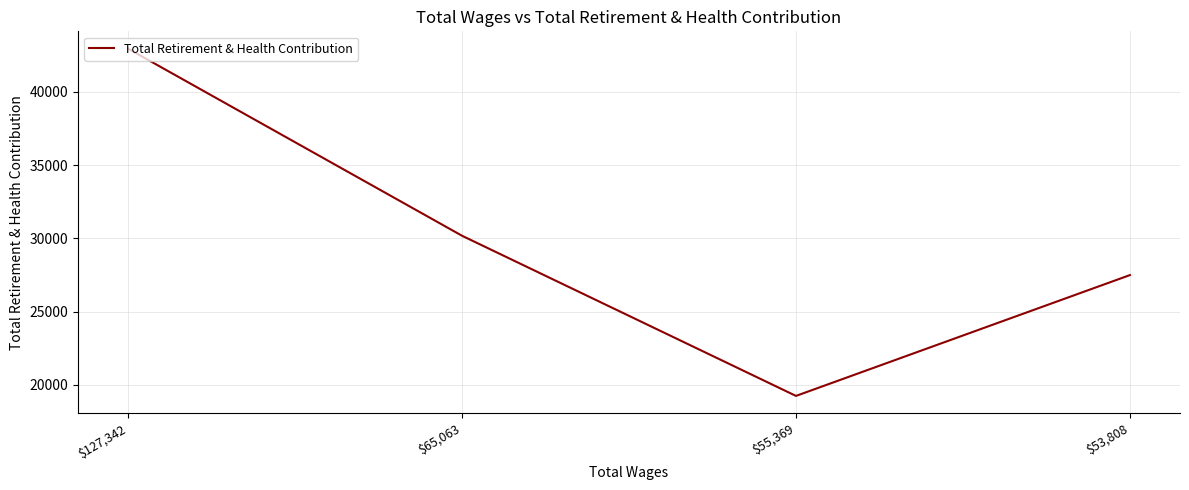

True or false: the data has more than 0 interior local peaks.

False